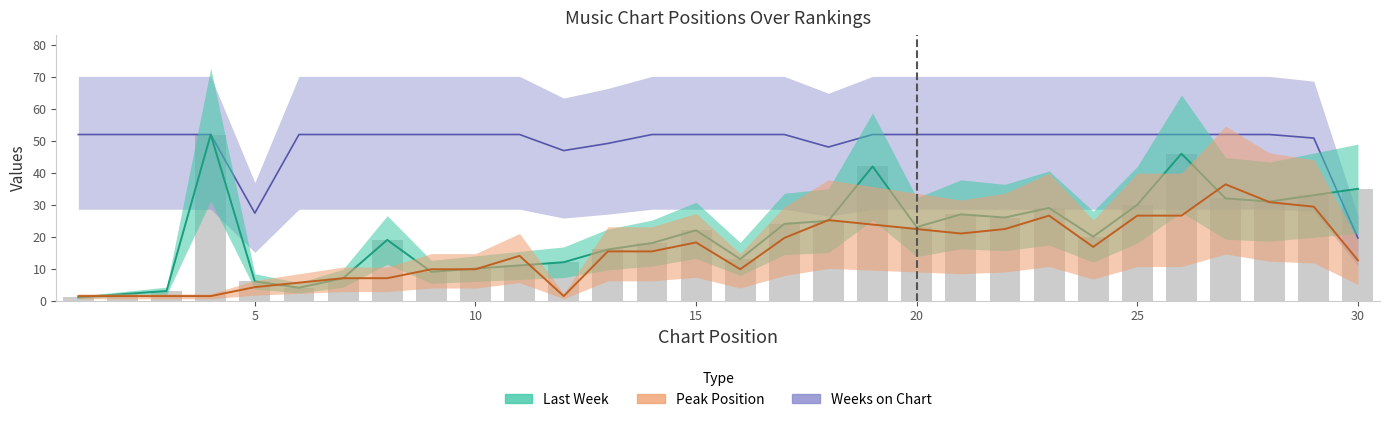

What are all the series names shown in the legend?

Last Week, Peak Position, Weeks on Chart